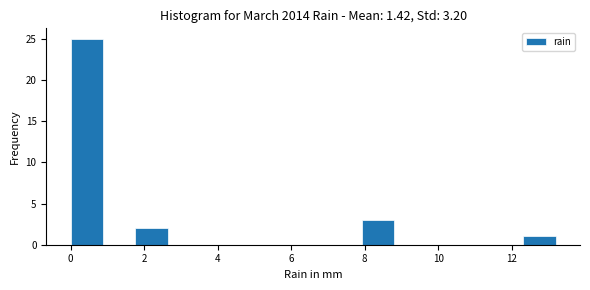

Reading left to right, transcribe this chart: for each bar, give the range it covers on the x-axis and its height. Neither the bar edges nor the heights are printed on the chart, so give them approximately, as read against the axes.

0.00 to 0.88: 25
0.88 to 1.76: 0
1.76 to 2.64: 2
2.64 to 3.52: 0
3.52 to 4.40: 0
4.40 to 5.28: 0
5.28 to 6.16: 0
6.16 to 7.04: 0
7.04 to 7.92: 0
7.92 to 8.80: 3
8.80 to 9.68: 0
9.68 to 10.56: 0
10.56 to 11.44: 0
11.44 to 12.32: 0
12.32 to 13.20: 1